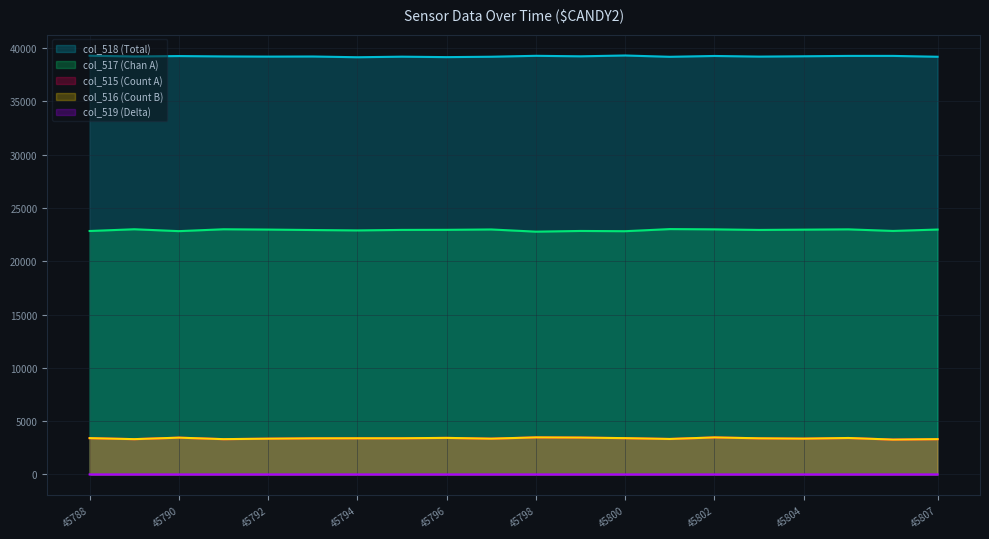

What is the difference between the highest and lowest values at 45792?

39203